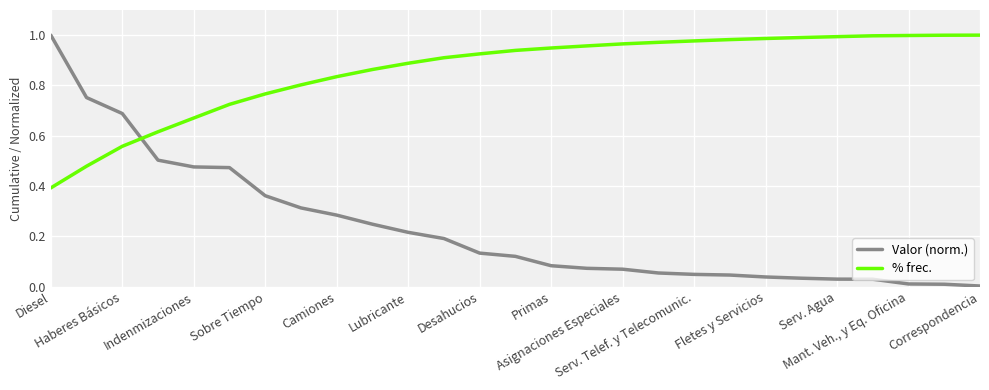

List the series in order of their overall mean, highest first.

% frec., Valor (norm.)